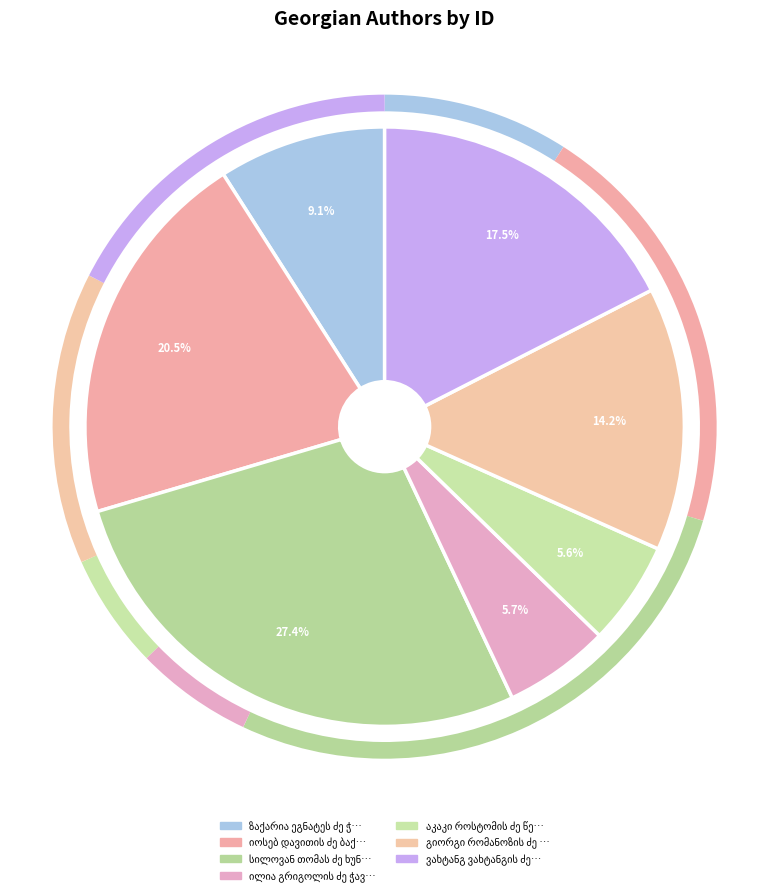

What is the total percentage of ზაქარია ეგნატეს ძე ჭიჭინაძე and იოსებ დავითის ძე ბაქრაძე?

29.6%